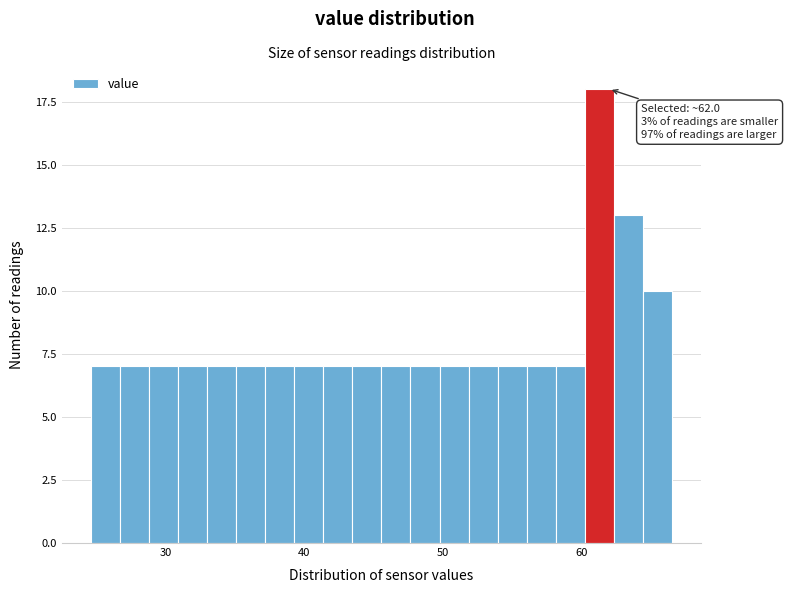

Read against the x-axis, roughly where is the centre of the tallest bar?

61